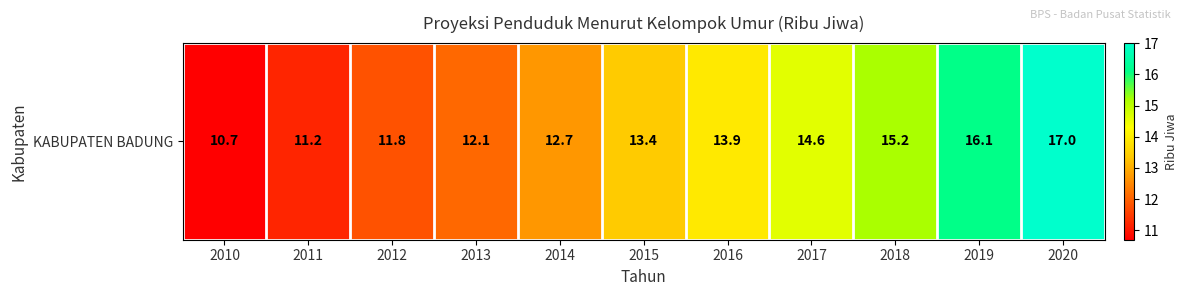

Reading right to left, list all the values displayed in this chart.

17.0	16.1	15.2	14.6	13.9	13.4	12.7	12.1	11.8	11.2	10.7